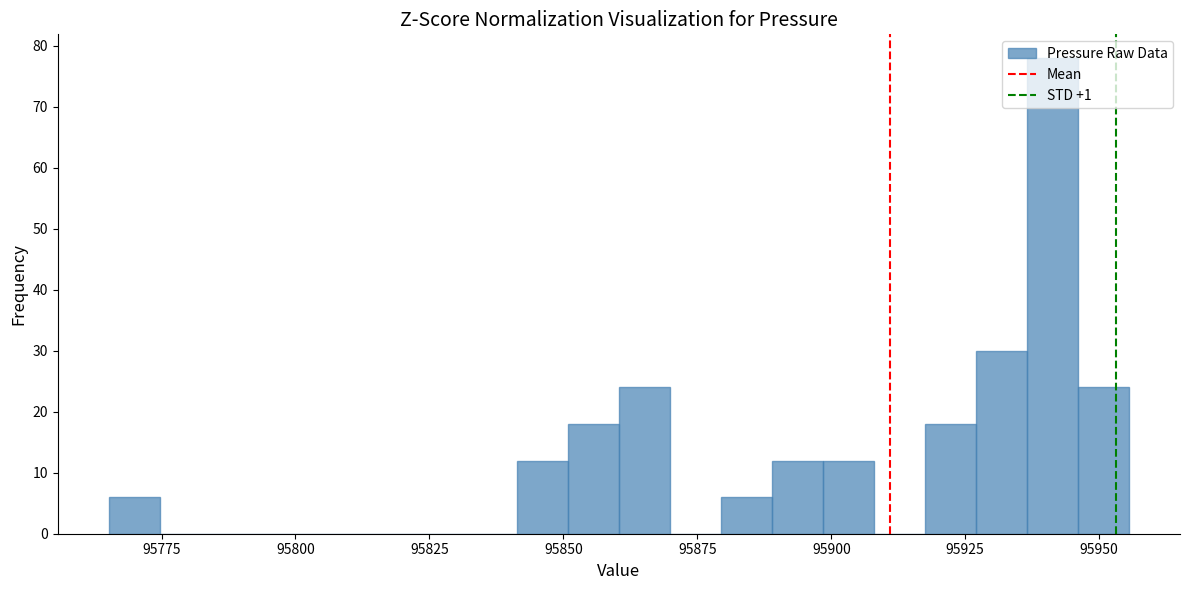

Read against the x-axis, roughly where is the centre of the tallest bar?

95940